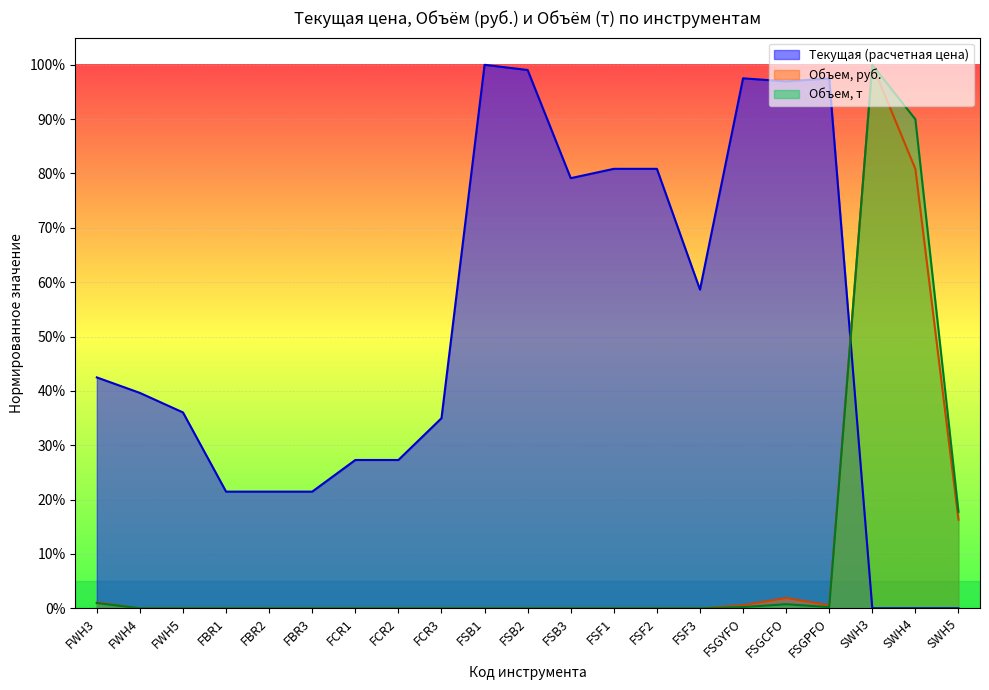

Reading left to right, list all the values displayed in this chart.

Текущая (расчетная цена): 0.4	0.4	0.4	0.2	0.2	0.2	0.3	0.3	0.3	1.0	1.0	0.8	0.8	0.8	0.6	1.0	1.0	1.0	0.0	0.0	0.0
Объем, руб.: 0.0	0.0	0.0	0.0	0.0	0.0	0.0	0.0	0.0	0.0	0.0	0.0	0.0	0.0	0.0	0.0	0.0	0.0	1.0	0.8	0.2
Объем, т: 0.0	0.0	0.0	0.0	0.0	0.0	0.0	0.0	0.0	0.0	0.0	0.0	0.0	0.0	0.0	0.0	0.0	0.0	1.0	0.9	0.2